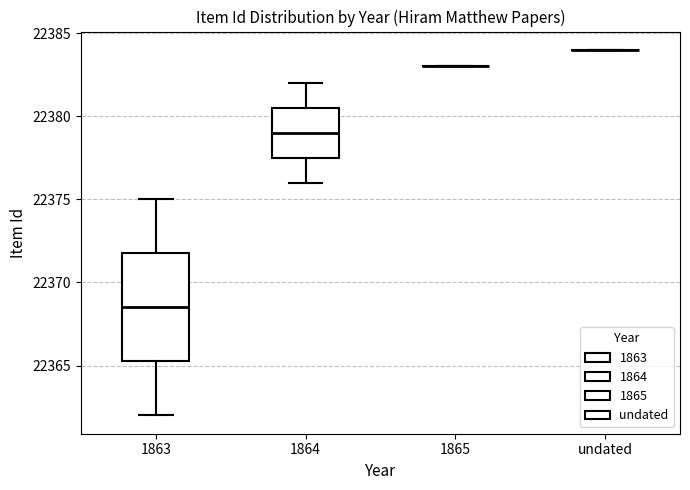

Reading left to right, read every box against the y-axis: the position of its median line, the range the box covers, and the ends of its whiskers. The values are not printed on the chart, so give them approximately, as read against the axis.

1863: median 22368.5, box 22365.5 to 22372.0, whiskers 22362.0 to 22375.0
1864: median 22379.0, box 22377.5 to 22380.5, whiskers 22376.0 to 22382.0
1865: box collapsed to a line at 22383.0, whiskers 22383.0 to 22383.0
undated: box collapsed to a line at 22384.0, whiskers 22384.0 to 22384.0